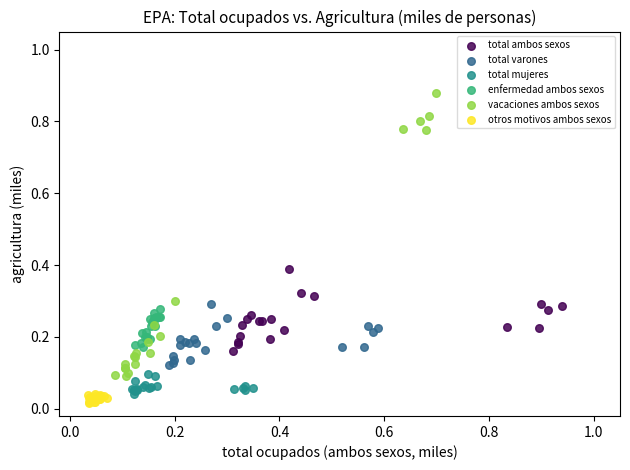

Which series has the widest spread of Y values?

vacaciones ambos sexos